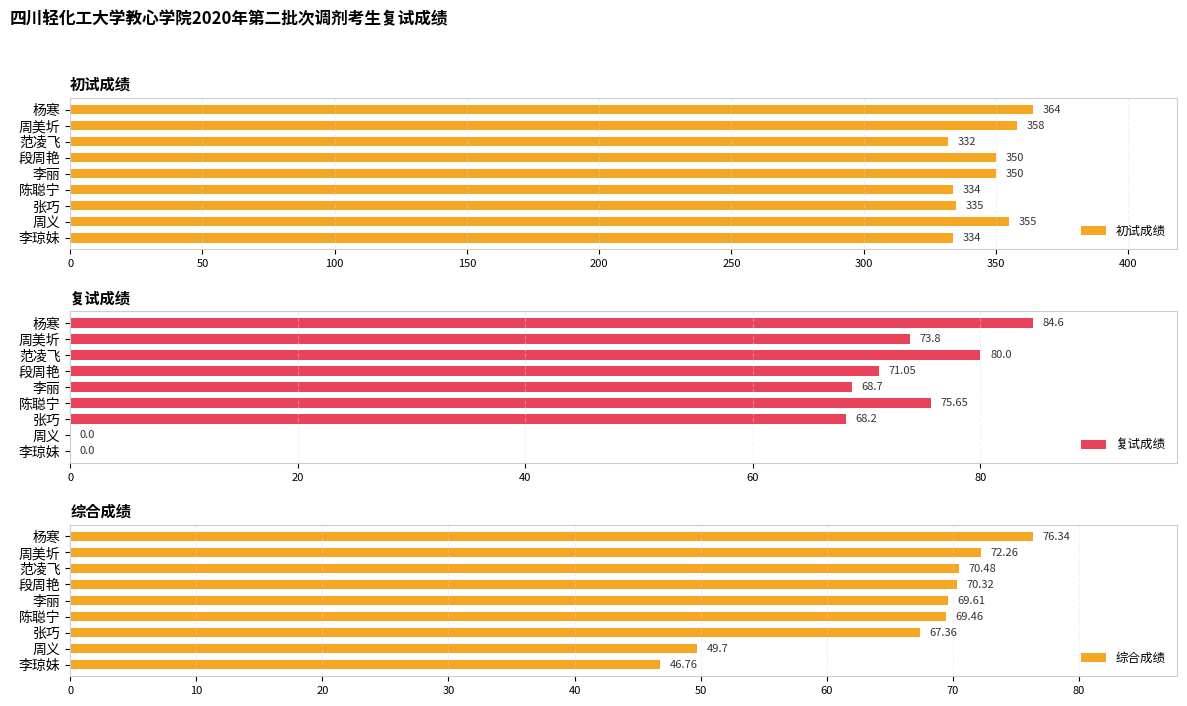

What is the value of the 复试成绩 bar at the 3rd from the left?

80.0